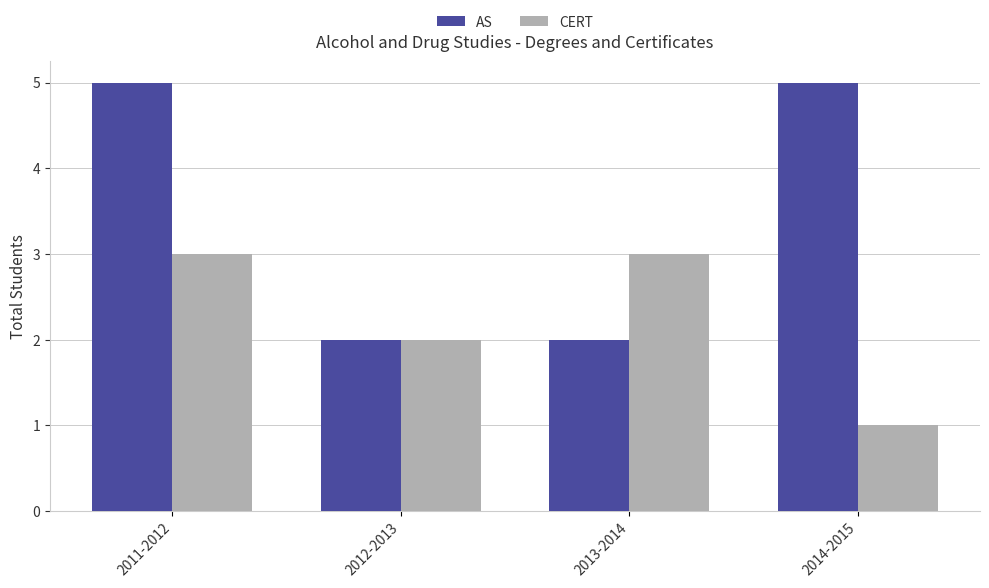

Which series has the largest range (max minus min)?

AS